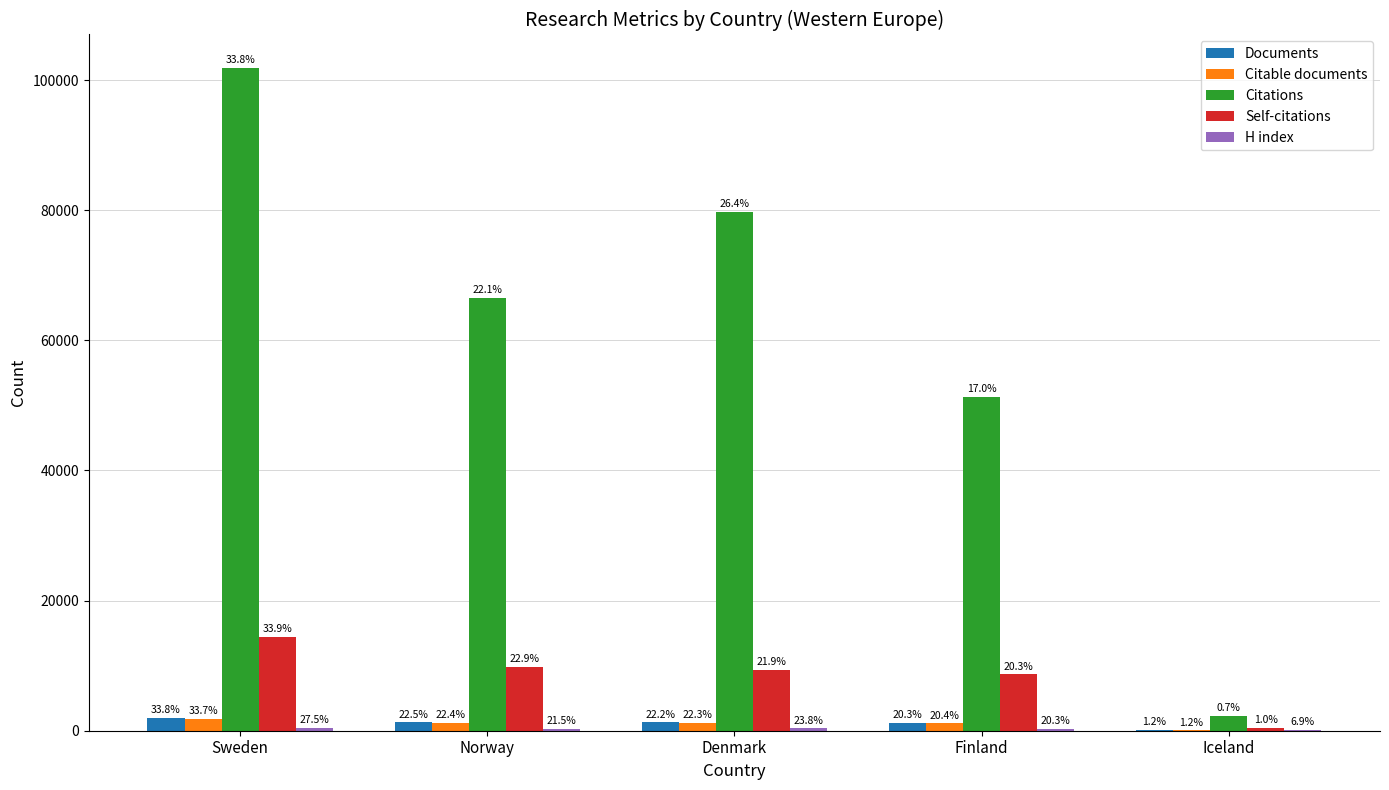

Does the chart contain stacked bars?

No